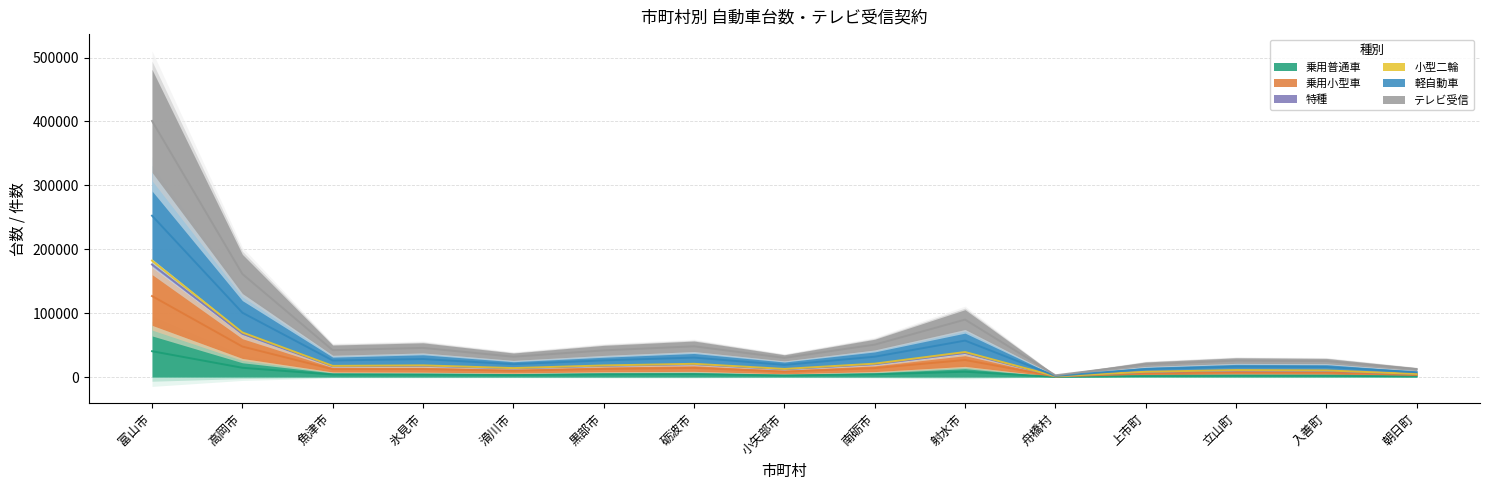

Which series changed the most between 魚津市 and 氷見市?

乗用小型車